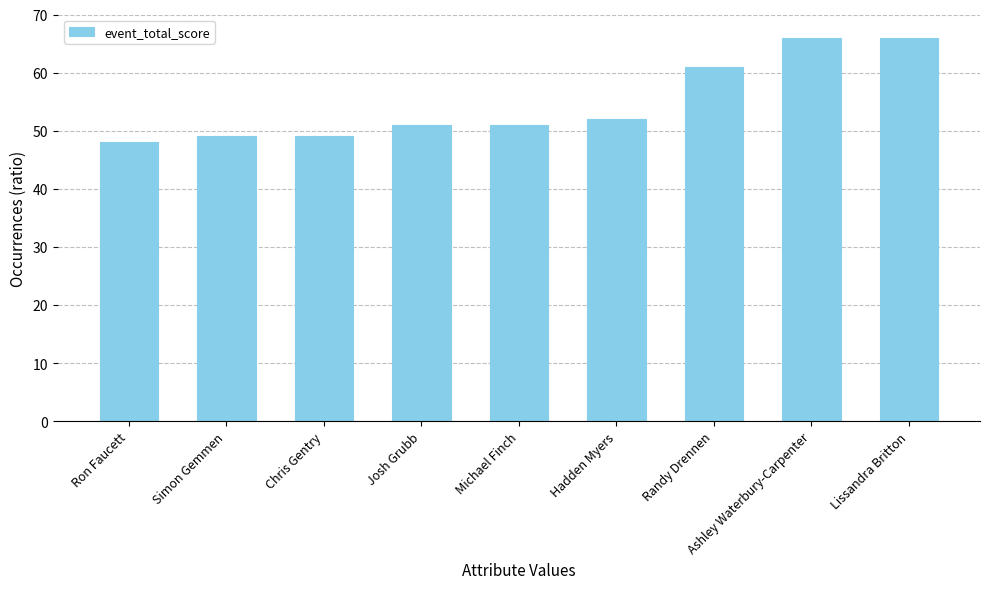

How many bars are there in total?

9